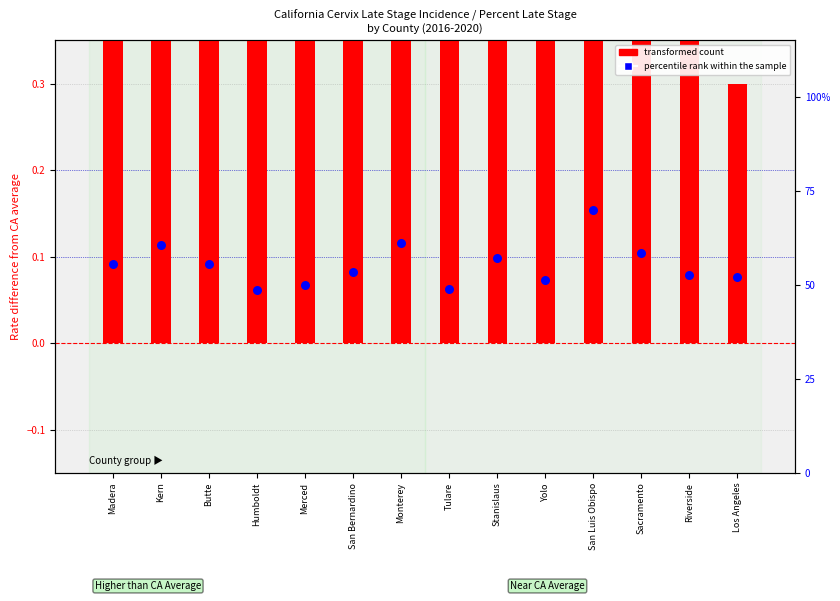

Is the value of transformed count at Kern greater than the value of percentile rank within the sample at Sacramento?

Yes